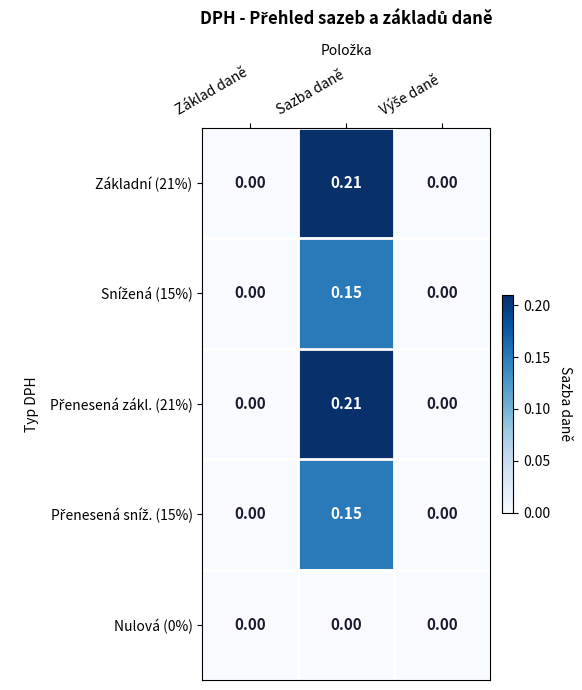

At which category is the sum across all series the highest?

Sazba daně